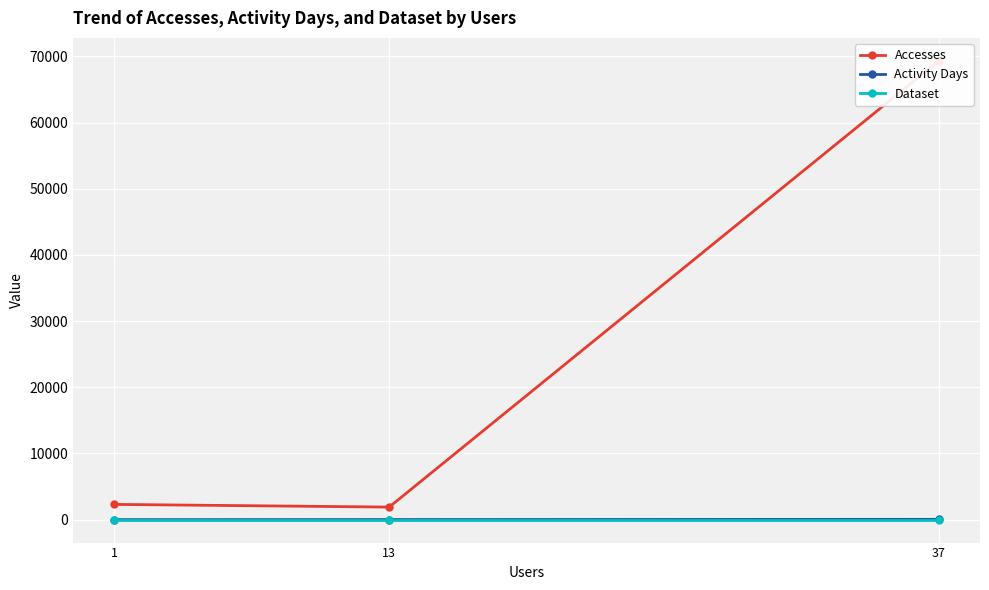

Which label corresponds to the smallest value in the chart?

1